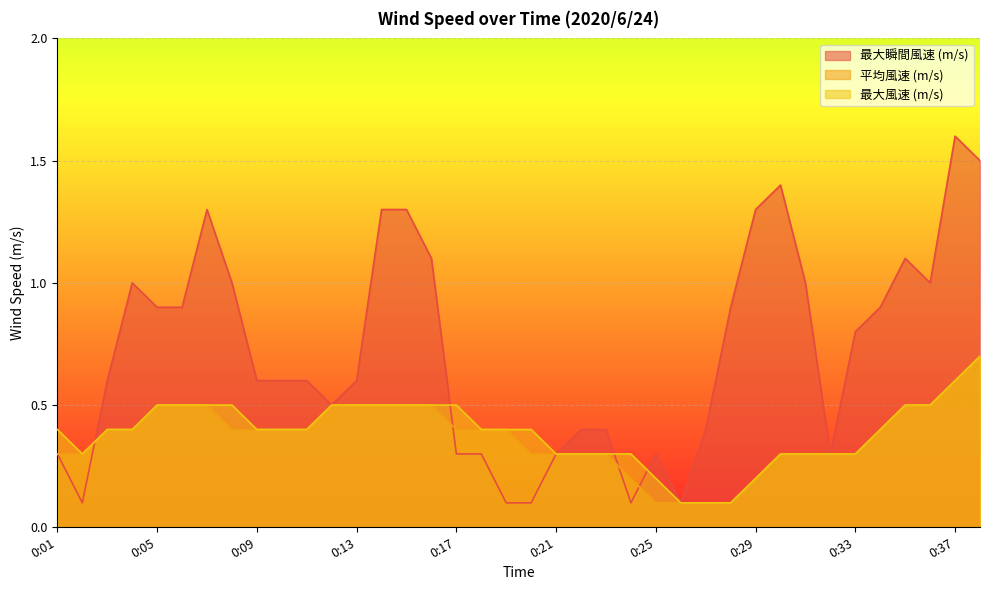

What is the average value of the 最大瞬間風速 (m/s) series?

0.7